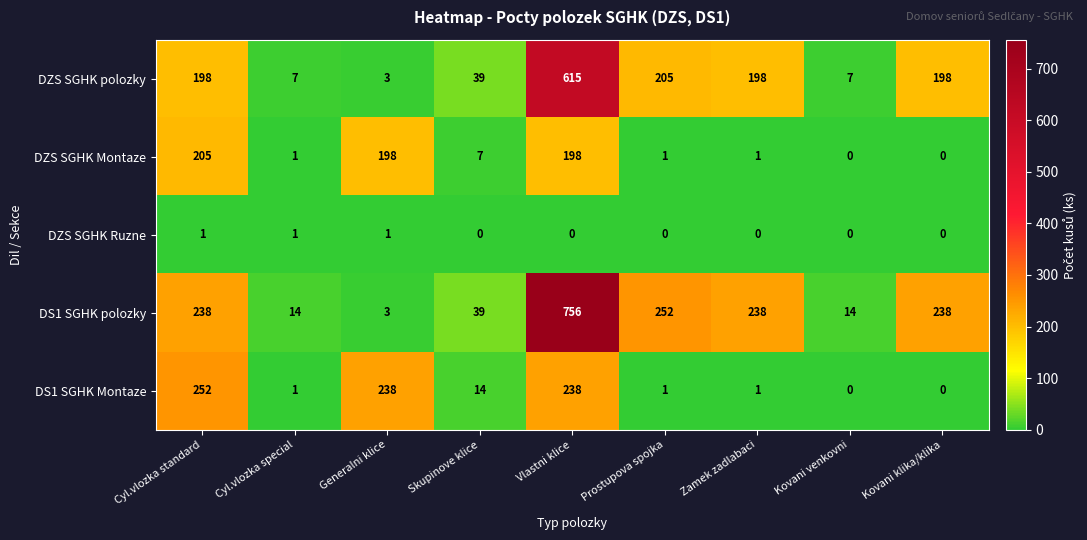

At which category is the sum across all series the highest?

Vlastni klice